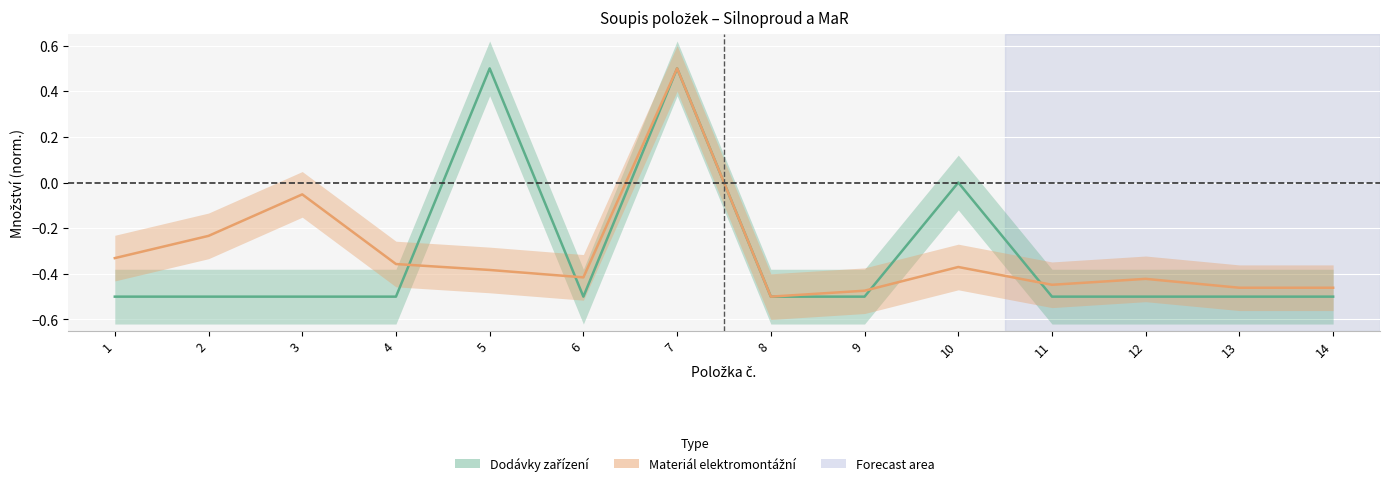

Reading left to right, what are all the values shown in this chart?

Dodávky zařízení (množství): -0.5	-0.5	-0.5	-0.5	0.5	-0.5	0.5	-0.5	-0.5	0.0	-0.5	-0.5	-0.5	-0.5
Materiál elektromontážní (množství): -0.3	-0.2	-0.1	-0.4	-0.4	-0.4	0.5	-0.5	-0.5	-0.4	-0.4	-0.4	-0.5	-0.5